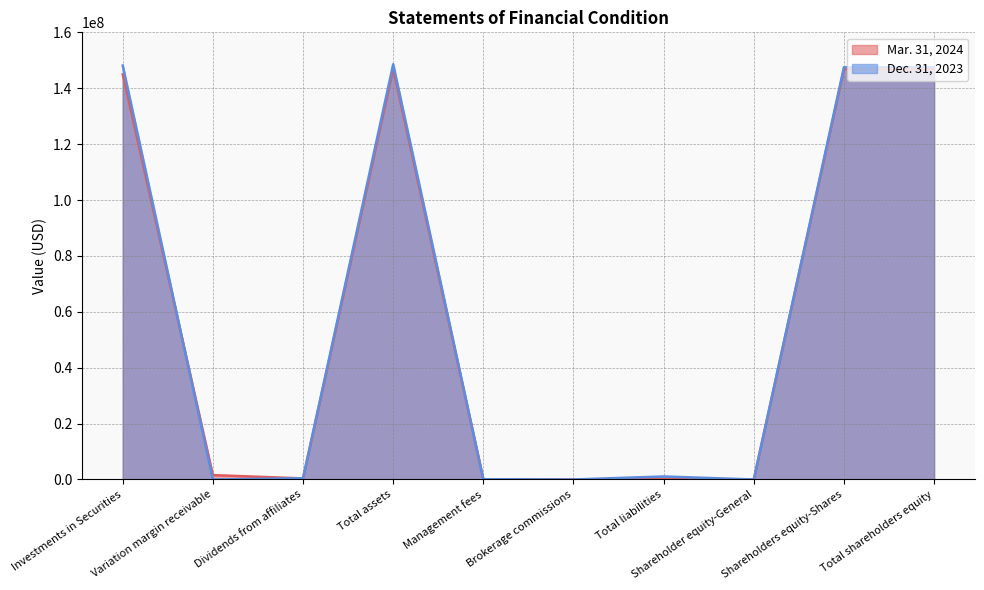

In Dec. 31, 2023, how many points are lower than both neighbors (excluding endpoints)?

3